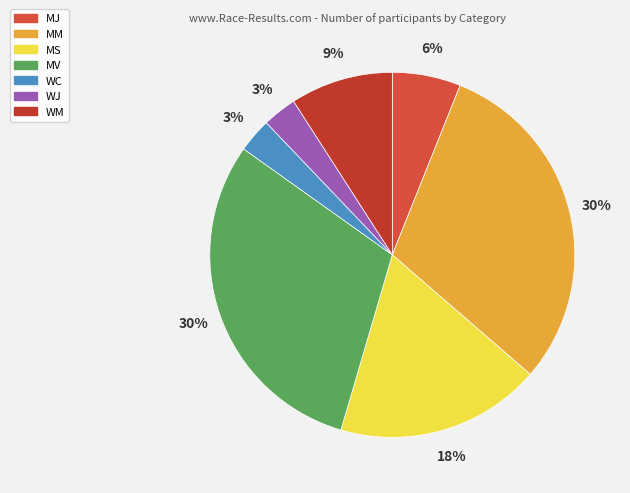

How many segments does this pie chart have?

7